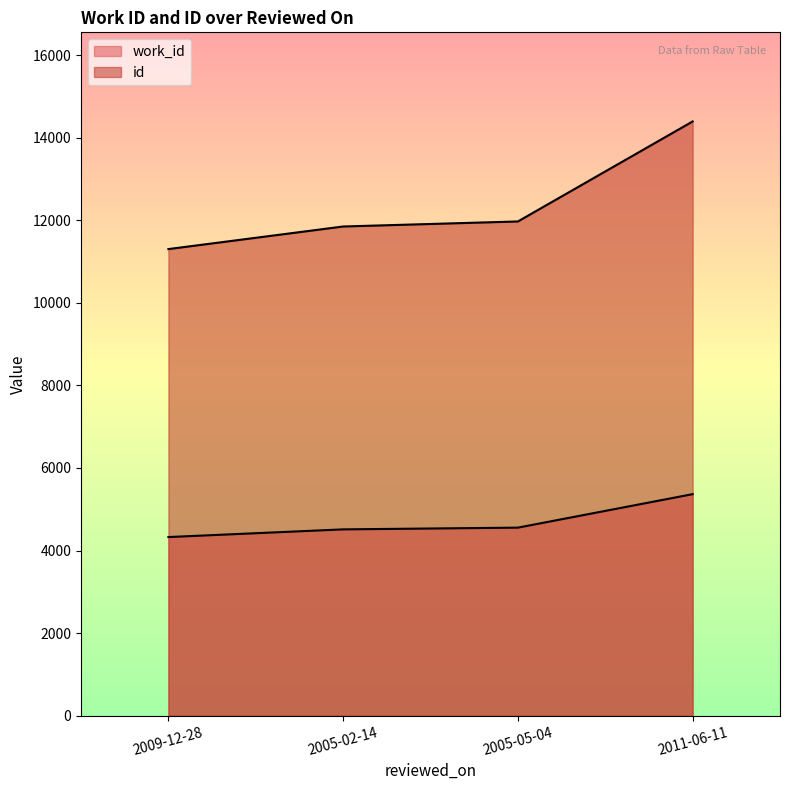

Which series has the widest spread of values?

id